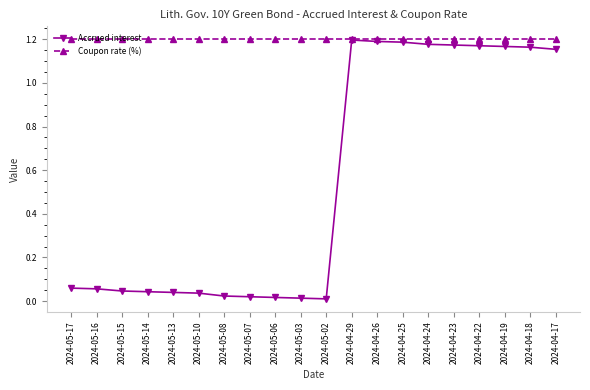

What position from the right is 2024-05-07?

13